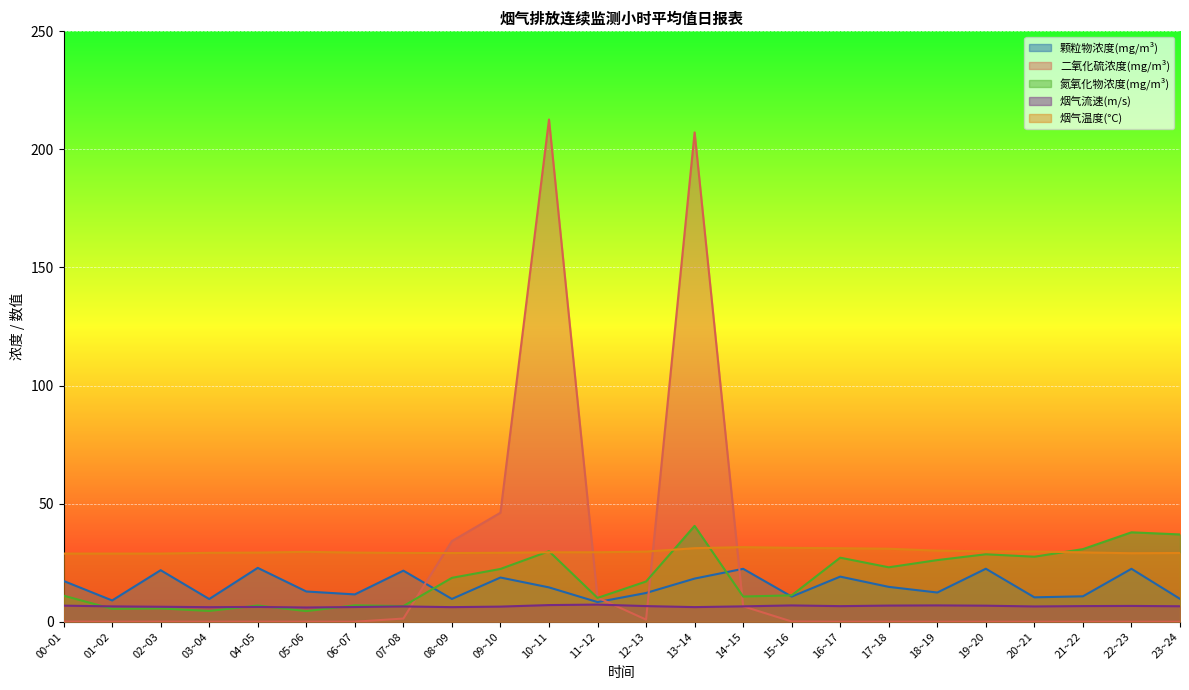

Is the value of 氮氧化物浓度(mg/m³) at 02~03 greater than the value of 二氧化硫浓度(mg/m³) at 22~23?

Yes